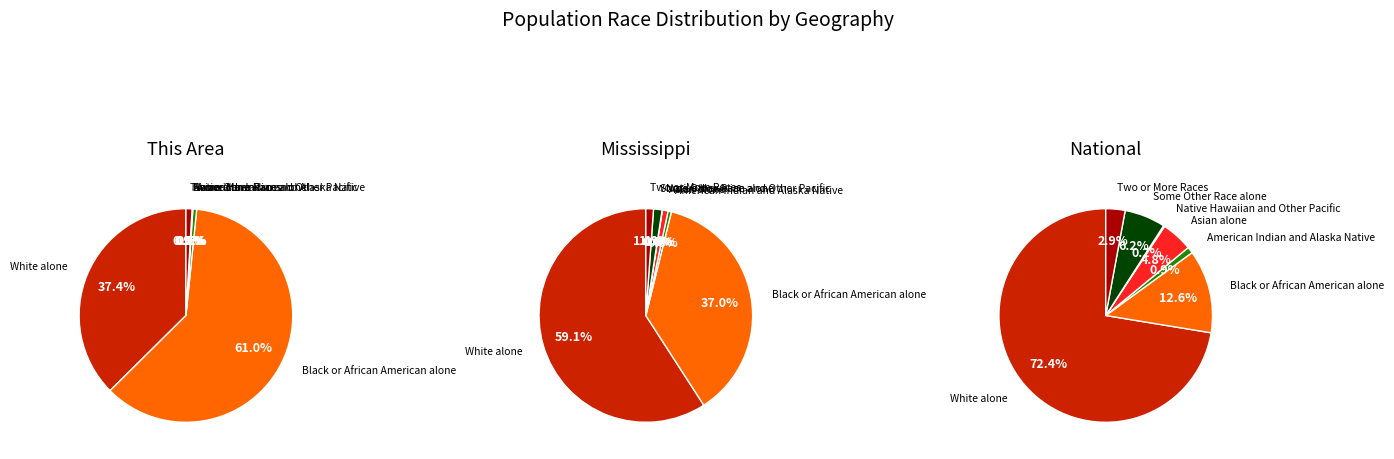

To the nearest percent, what is the combined percentage of Two or More Races and Some Other Race alone?

9%